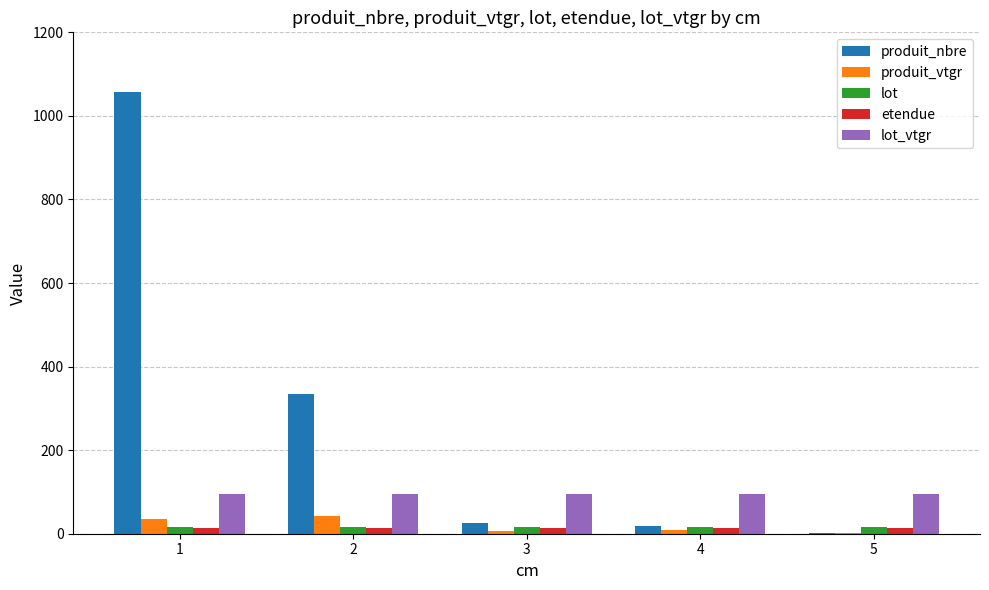

The value of lot_vtgr at 2 is 45.4. True or false?

False